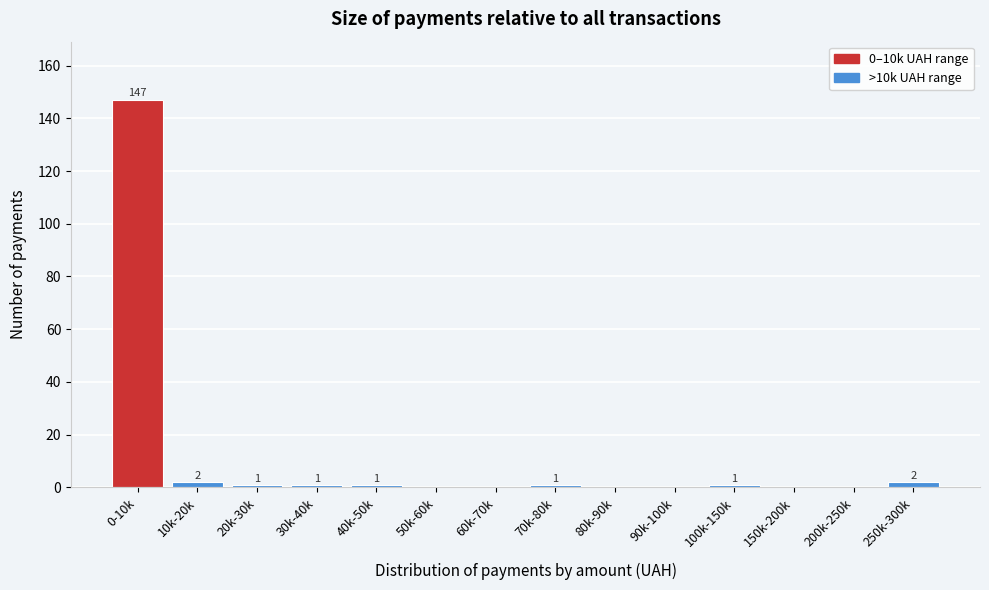

Reading right to left, list all the values displayed in this chart.

250k-300k=2	200k-250k=0	150k-200k=0	100k-150k=1	90k-100k=0	80k-90k=0	70k-80k=1	60k-70k=0	50k-60k=0	40k-50k=1	30k-40k=1	20k-30k=1	10k-20k=2	0-10k=147